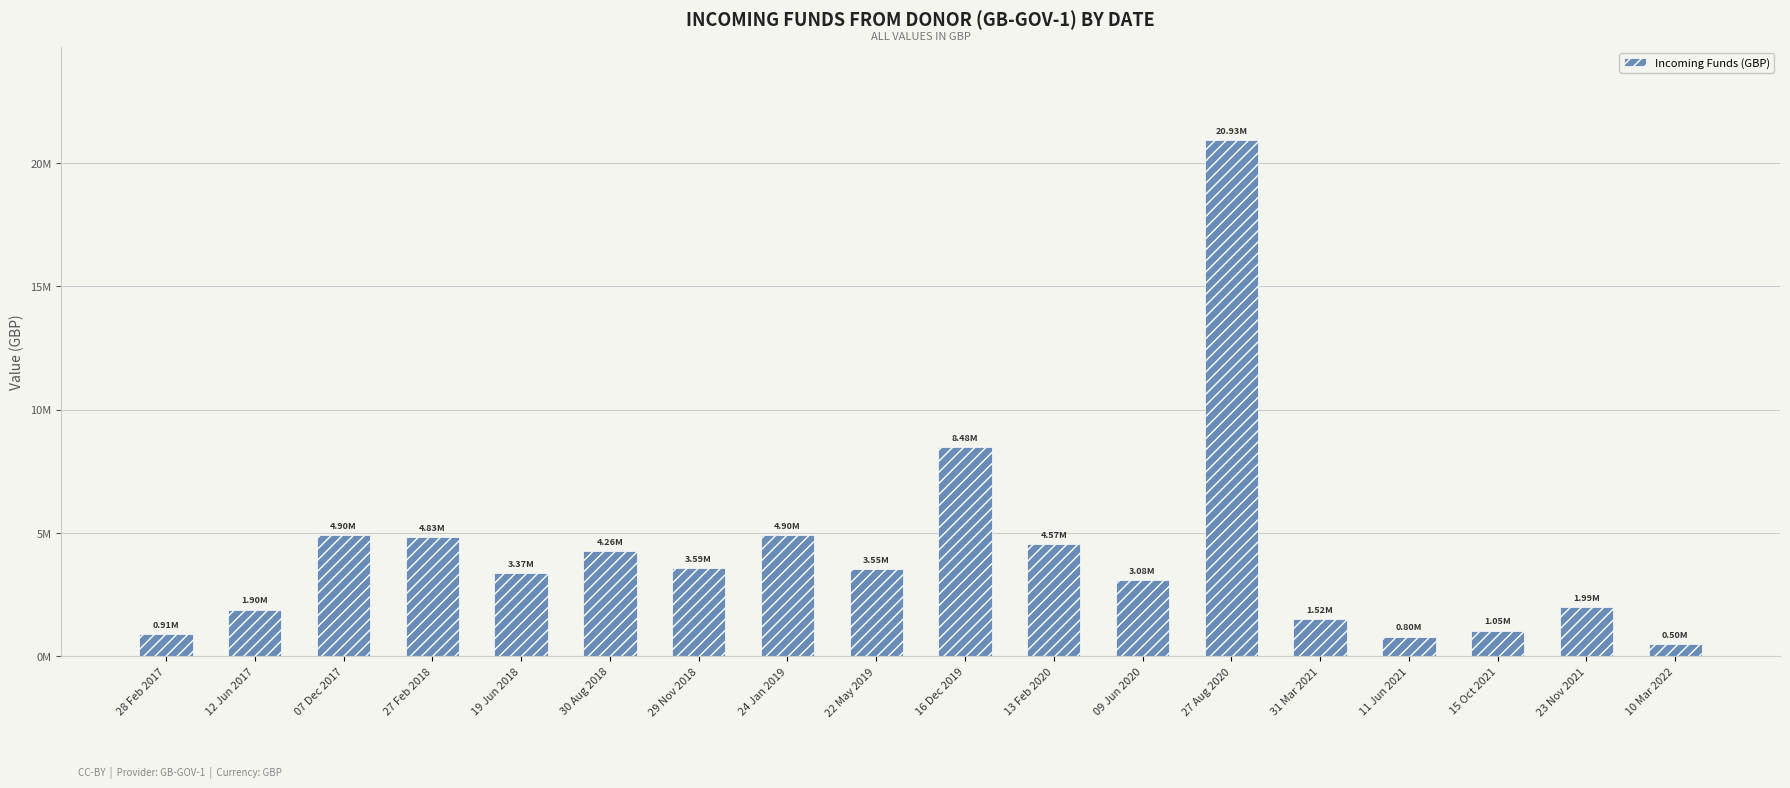

What is the label of the 9th bar from the left?

22 May 2019